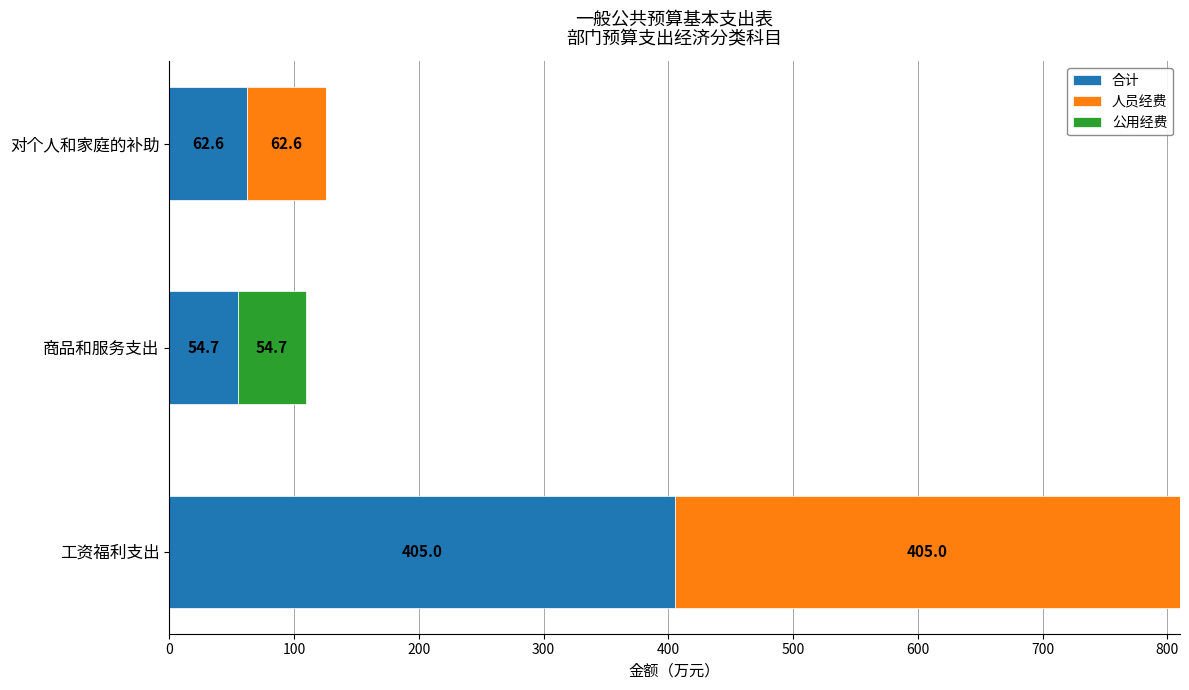

At which category is the sum across all series the highest?

工资福利支出